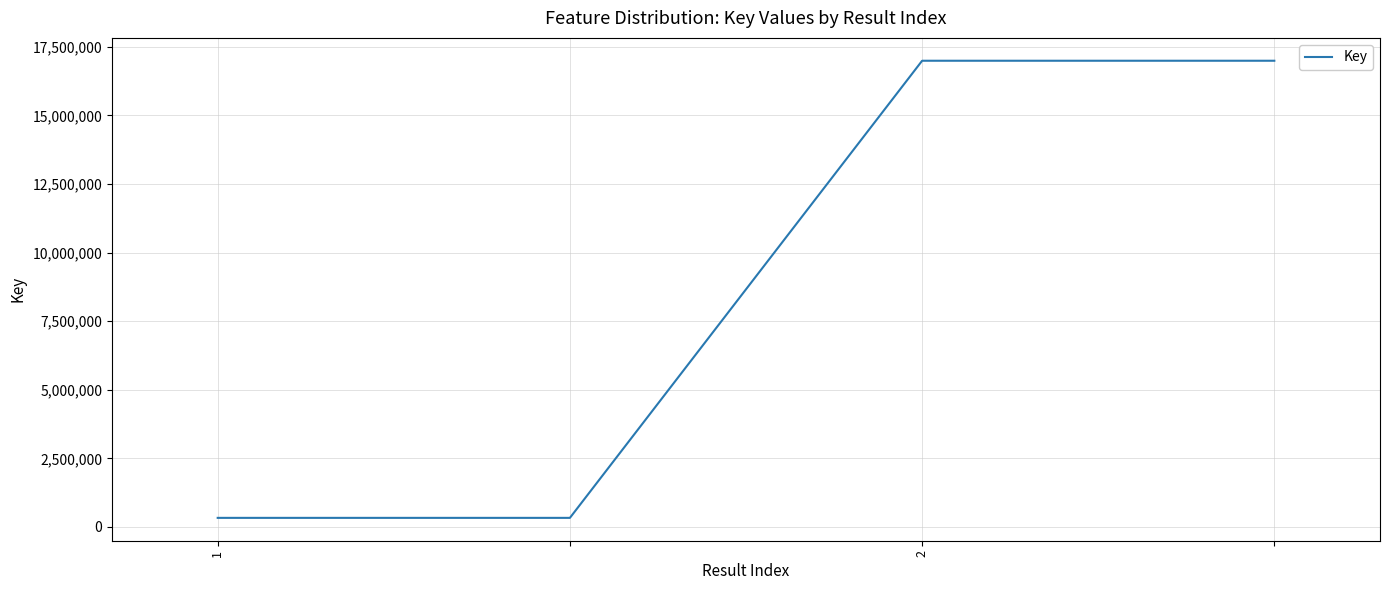

What is the sum of all values?

34644288